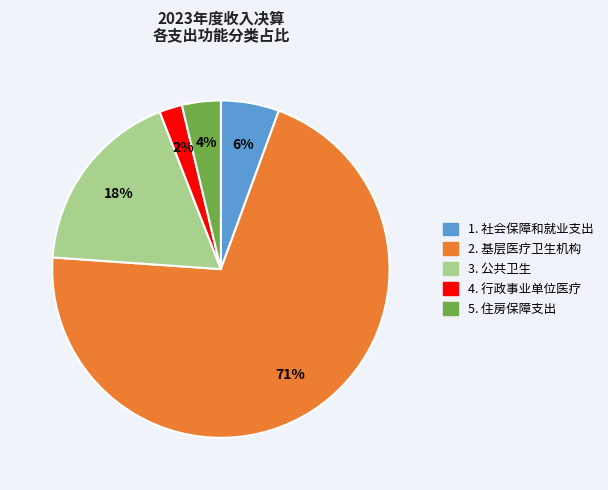

How many slices are in this pie chart?

5